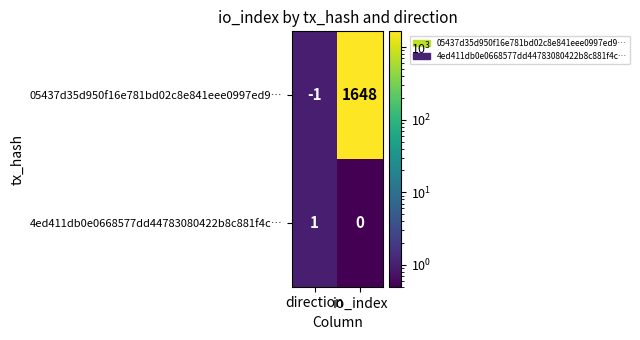

Rank the series at io_index from highest to lowest value.

05437d35d950f16e781bd02c8e841eee0997ed9…, 4ed411db0e0668577dd44783080422b8c881f4c…